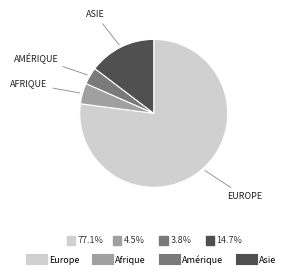

Does any single category account for the majority?

Yes